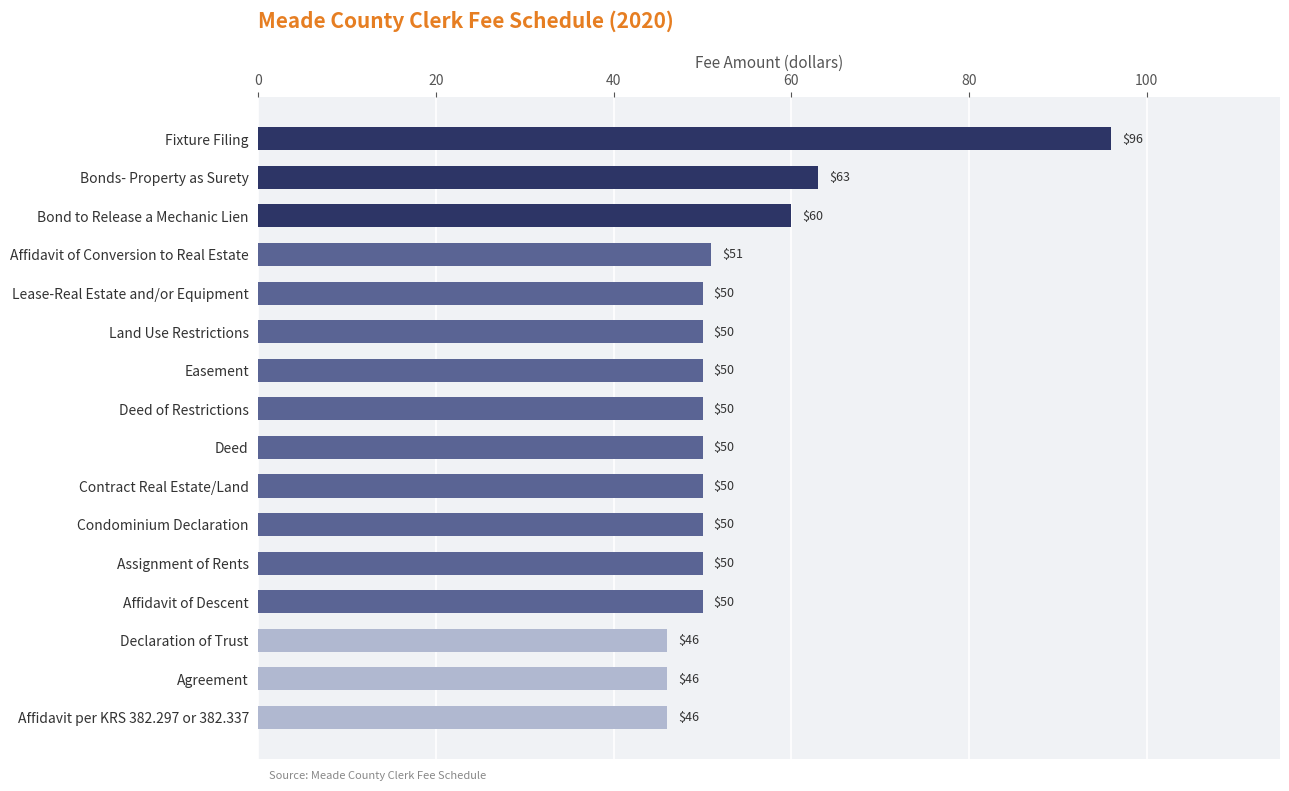

What is the change in value from Land Use Restrictions to Agreement?

-4